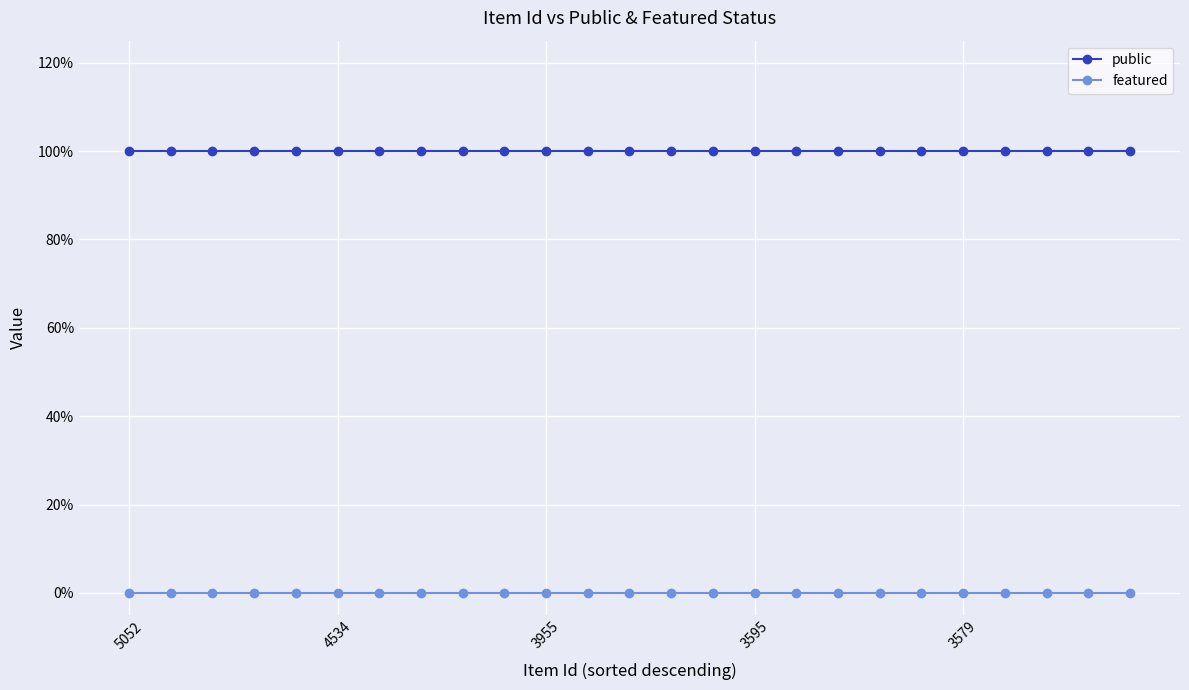

Which category has the highest value across all series?

5052